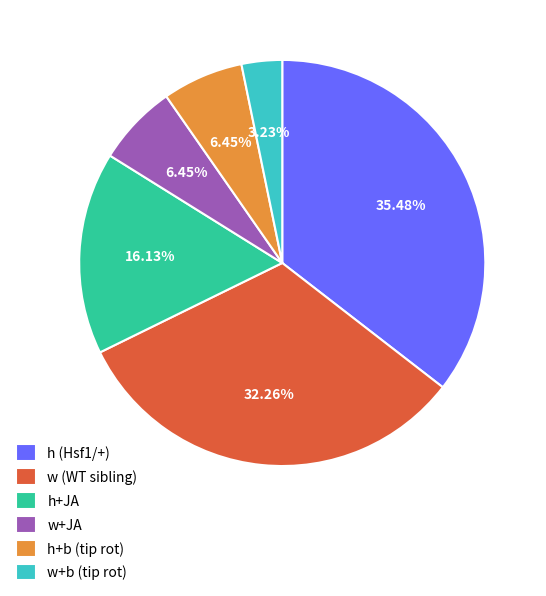

Between h (Hsf1/+) and w+JA, which is larger?

h (Hsf1/+)